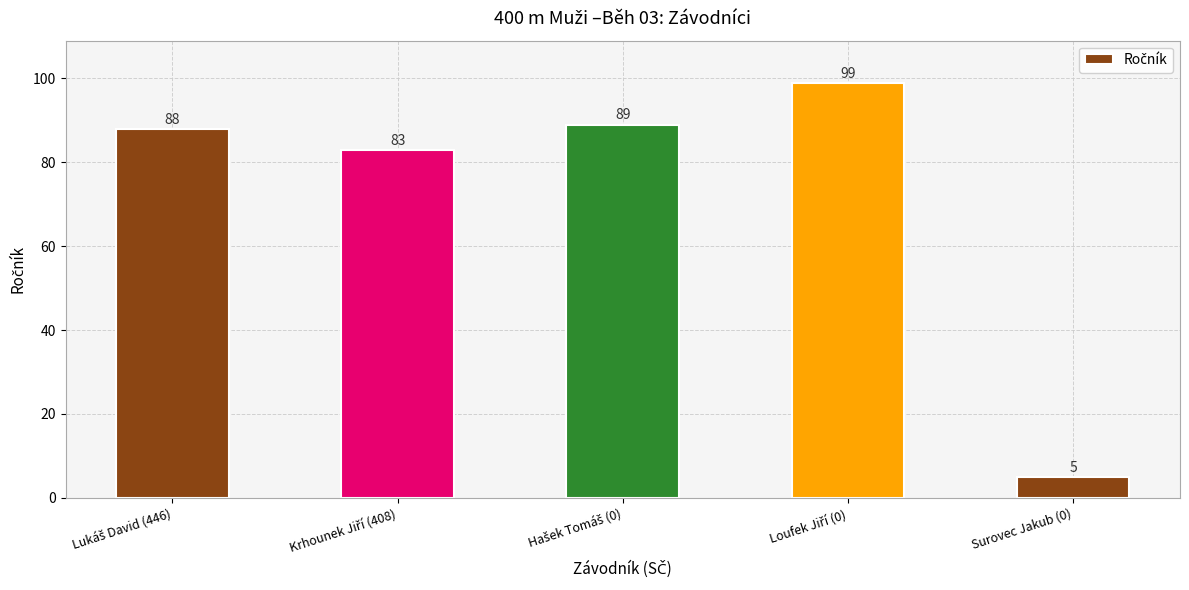

What is the value of the 5th bar from the left?

5